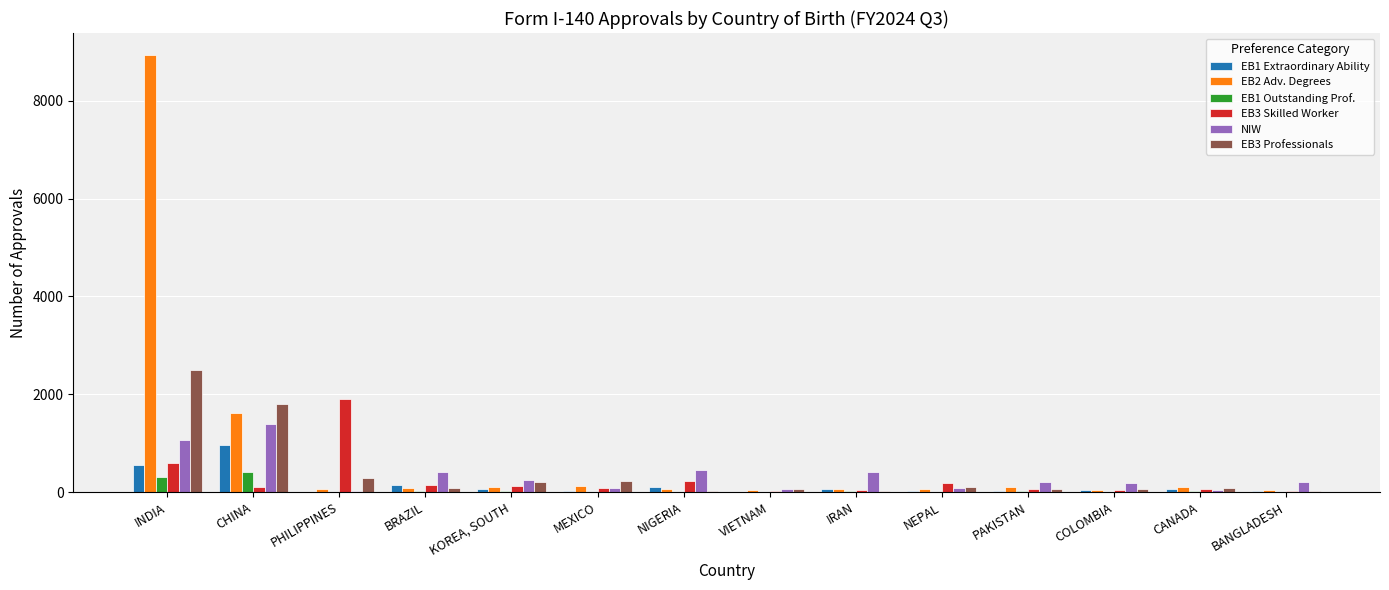

Which category has the highest value in the NIW series?

CHINA